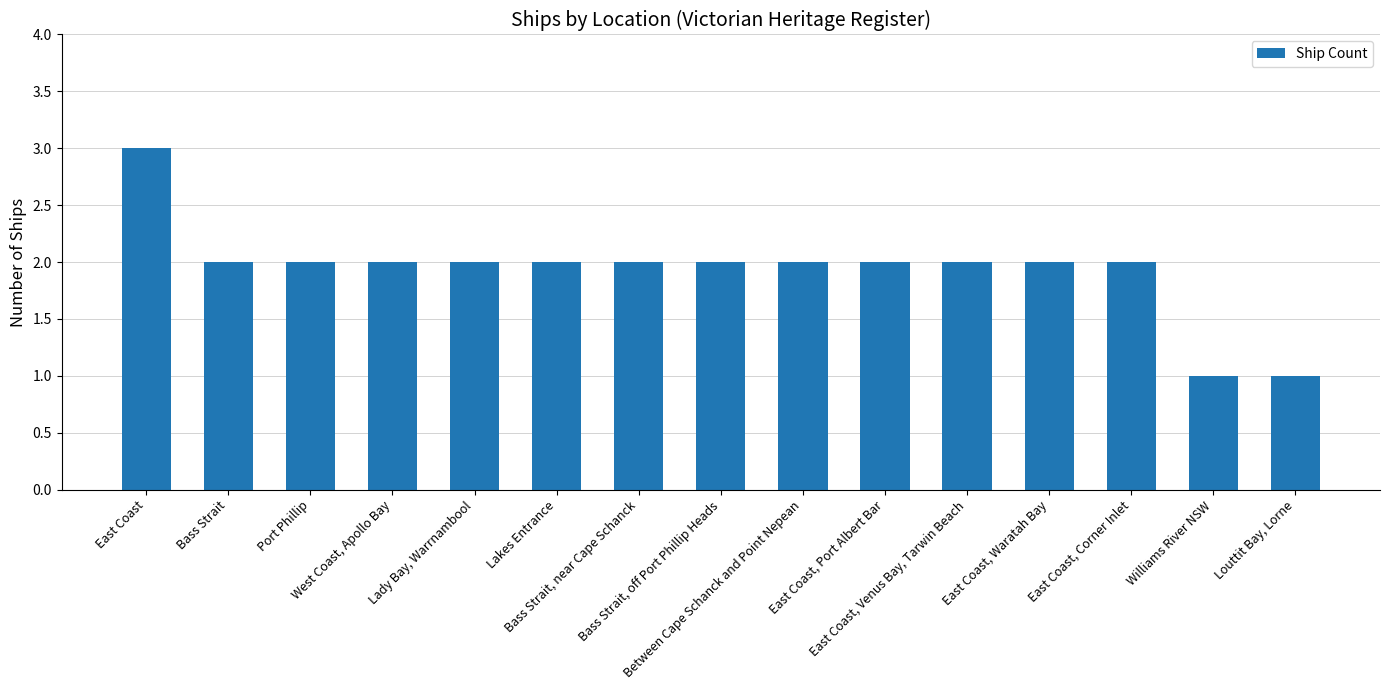

What position from the right is Lakes Entrance?

10